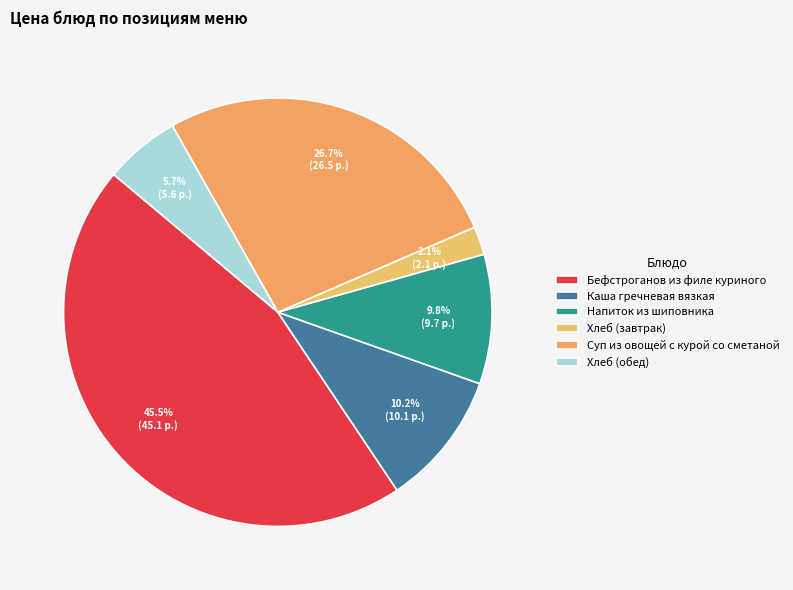

To the nearest percent, what is the difference between the largest and smallest slice percentages?

43%